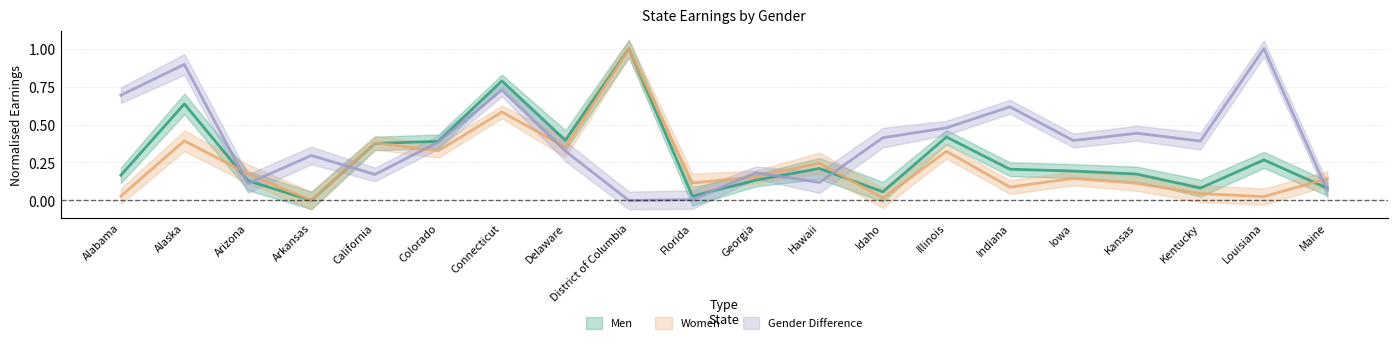

Reading left to right, transcribe all the data shown in this chart.

Men: 0.2	0.6	0.1	0.0	0.4	0.4	0.8	0.4	1.0	0.0	0.1	0.2	0.1	0.4	0.2	0.2	0.2	0.1	0.3	0.1
Women: 0.0	0.4	0.2	0.0	0.4	0.3	0.6	0.4	1.0	0.1	0.2	0.2	0.0	0.3	0.1	0.1	0.1	0.0	0.0	0.1
Gender Difference: 0.7	0.9	0.1	0.3	0.2	0.4	0.7	0.3	0.0	0.0	0.2	0.1	0.4	0.5	0.6	0.4	0.4	0.4	1.0	0.1